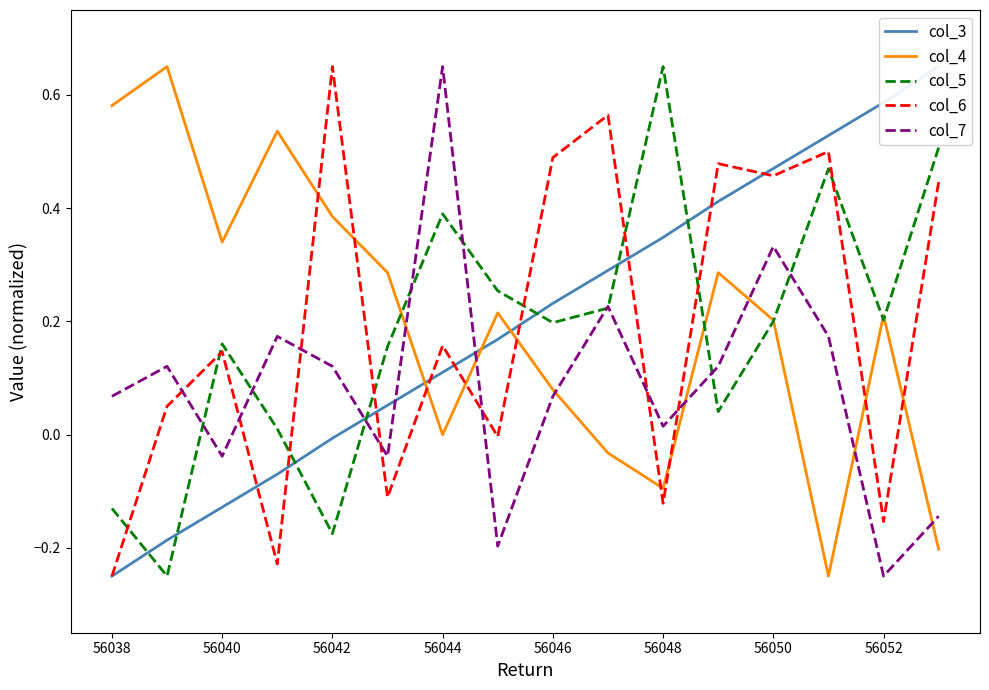

What is the difference between the highest and lowest values at 11?

0.4